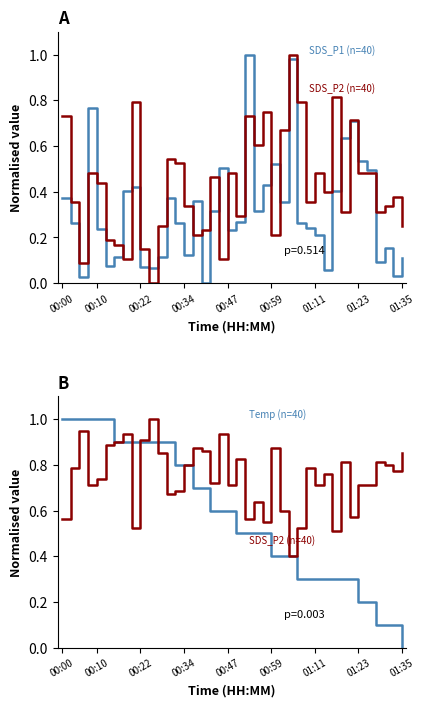

Between 00:00 and 00:22, which series saw the biggest shift?

SDS_P2 (n=40)